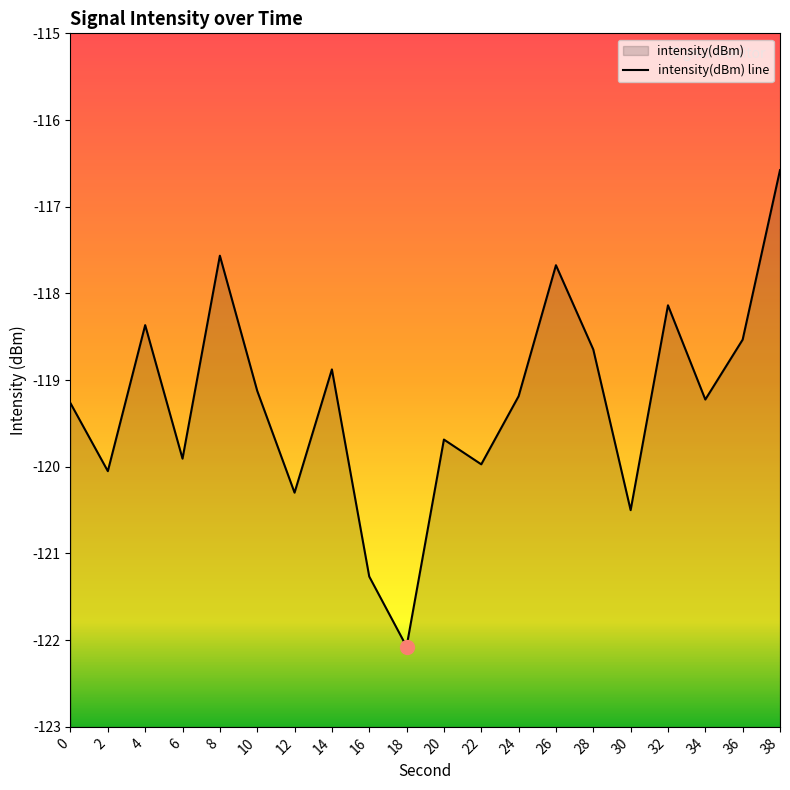

At which label is the value closest to -119?

14